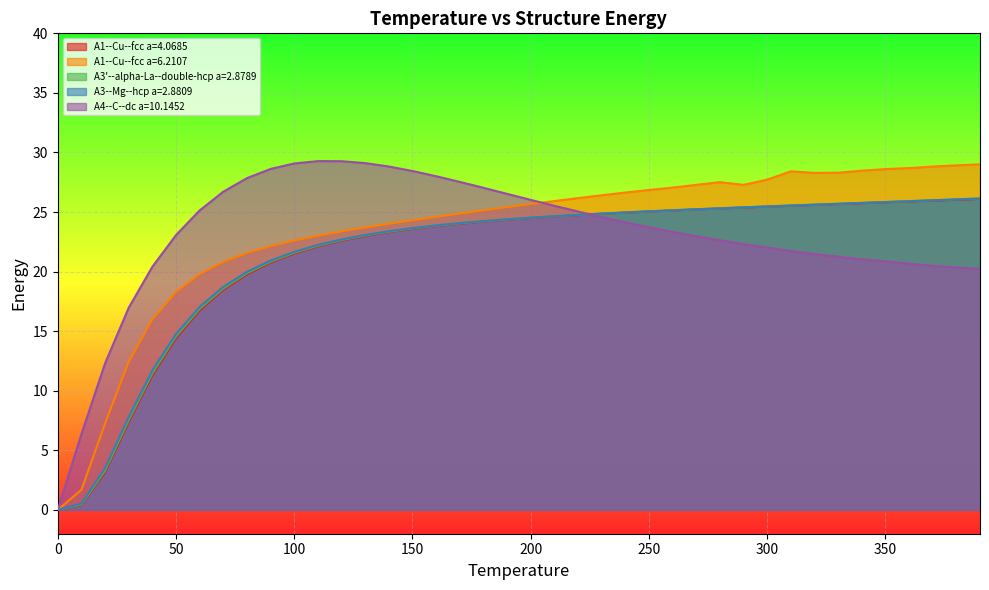

Reading left to right, what are all the values shown in this chart?

A1--Cu--fcc a=4.0685: 0=0.0	10=0.4	20=3.1	30=7.4	40=11.3	50=14.4	60=16.7	70=18.5	80=19.8	90=20.7	100=21.5	110=22.1	120=22.6	130=23.0	140=23.3	150=23.6	160=23.8	170=24.0	180=24.2	190=24.4	200=24.5	210=24.6	220=24.7	230=24.8	240=24.9	250=25.0	260=25.1	270=25.2	280=25.3	290=25.4	300=25.5	310=25.5	320=25.6	330=25.7	340=25.7	350=25.8	360=25.9	370=26.0	380=26.0	390=26.1
A1--Cu--fcc a=6.2107: 0=0.0	10=1.7	20=7.3	30=12.4	40=16.0	50=18.3	60=19.8	70=20.8	80=21.6	90=22.1	100=22.6	110=23.0	120=23.4	130=23.7	140=24.0	150=24.3	160=24.6	170=24.9	180=25.1	190=25.4	200=25.7	210=25.9	220=26.2	230=26.4	240=26.6	250=26.9	260=27.1	270=27.3	280=27.5	290=27.3	300=27.7	310=28.4	320=28.3	330=28.3	340=28.5	350=28.6	360=28.7	370=28.8	380=28.9	390=29.0
A3'--alpha-La--double-hcp a=2.8789: 0=0.0	10=0.4	20=3.3	30=7.5	40=11.5	50=14.6	60=16.9	70=18.6	80=19.9	90=20.8	100=21.6	110=22.2	120=22.6	130=23.0	140=23.4	150=23.6	160=23.8	170=24.0	180=24.2	190=24.4	200=24.5	210=24.6	220=24.8	230=24.9	240=25.0	250=25.1	260=25.1	270=25.2	280=25.3	290=25.4	300=25.5	310=25.5	320=25.6	330=25.7	340=25.8	350=25.8	360=25.9	370=26.0	380=26.1	390=26.1
A3--Mg--hcp a=2.8809: 0=0.0	10=0.5	20=3.5	30=7.8	40=11.7	50=14.8	60=17.0	70=18.7	80=20.0	90=20.9	100=21.7	110=22.2	120=22.7	130=23.1	140=23.4	150=23.7	160=23.9	170=24.1	180=24.2	190=24.4	200=24.5	210=24.7	220=24.8	230=24.9	240=25.0	250=25.1	260=25.2	270=25.2	280=25.3	290=25.4	300=25.5	310=25.5	320=25.6	330=25.7	340=25.8	350=25.8	360=25.9	370=26.0	380=26.1	390=26.1
A4--C--dc a=10.1452: 0=0.0	10=6.4	20=12.3	30=17.0	40=20.4	50=23.1	60=25.1	70=26.7	80=27.8	90=28.6	100=29.1	110=29.3	120=29.3	130=29.1	140=28.8	150=28.4	160=28.0	170=27.5	180=27.0	190=26.5	200=26.0	210=25.5	220=25.0	230=24.6	240=24.1	250=23.7	260=23.3	270=23.0	280=22.6	290=22.3	300=22.0	310=21.7	320=21.5	330=21.3	340=21.0	350=20.9	360=20.7	370=20.5	380=20.4	390=20.2